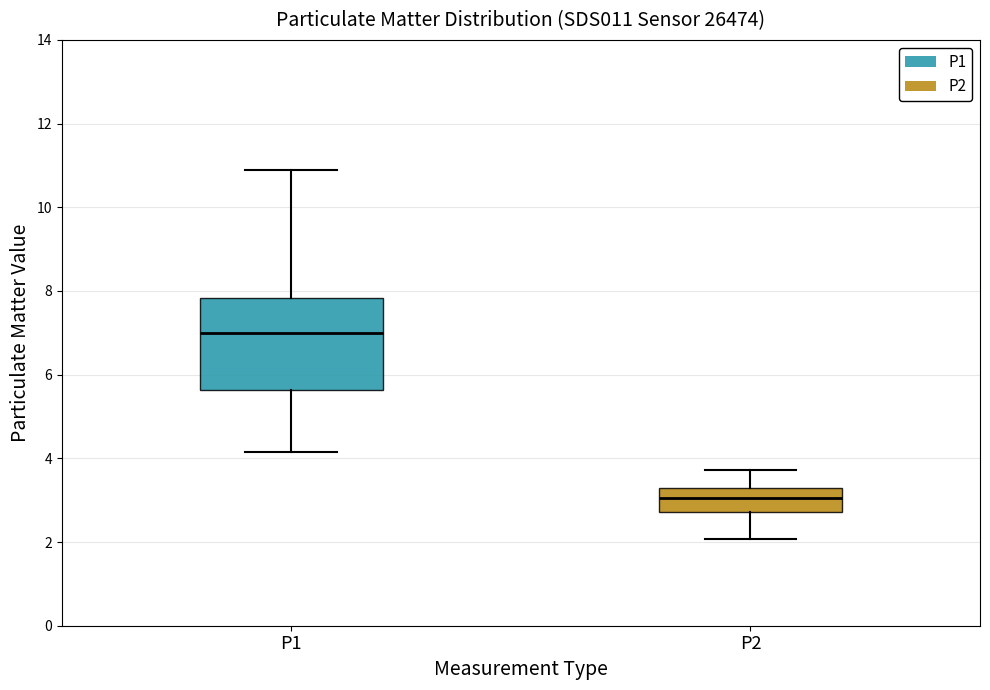

Comparing the boxes themselves (not the whiskers), which one is the tallest?

P1